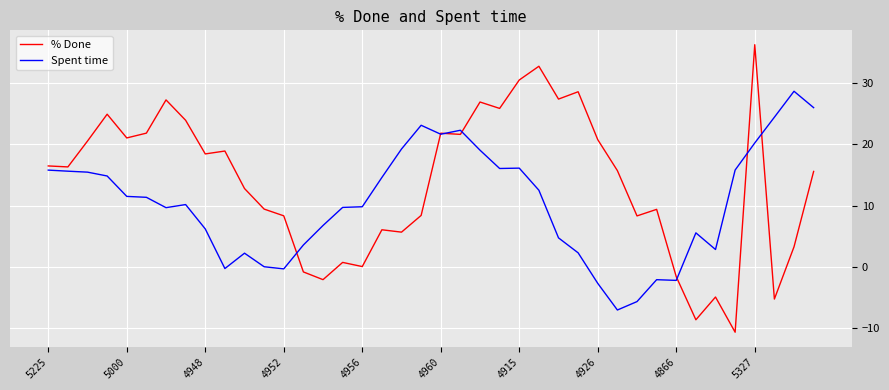

What is the difference between the maximum and minimum values in the % Done series?

47.0